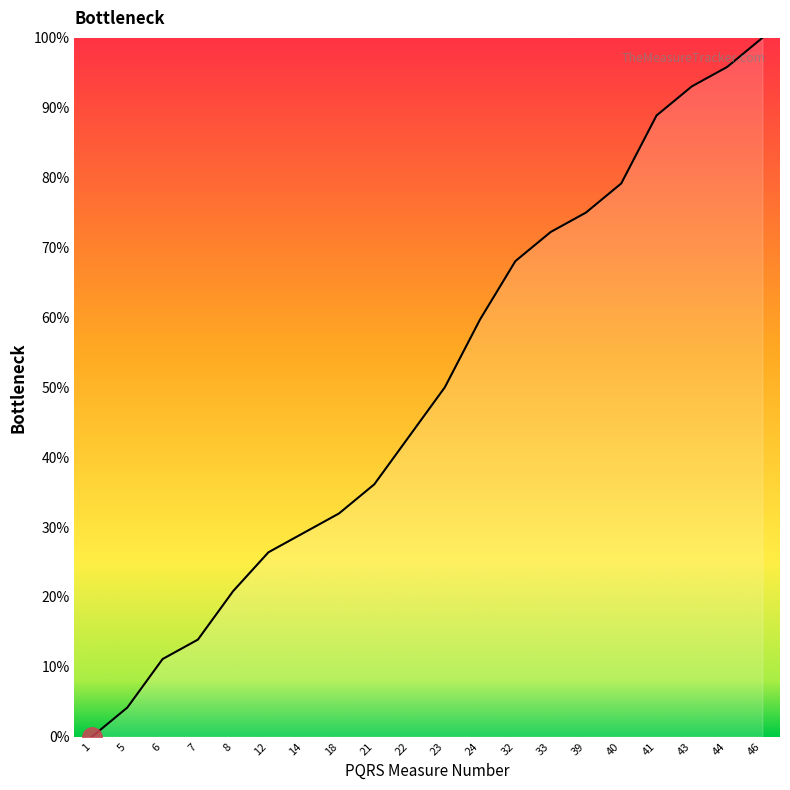

Rank the categories by value from lowest to highest.

1, 5, 6, 7, 8, 12, 14, 18, 21, 22, 23, 24, 32, 33, 39, 40, 41, 43, 44, 46